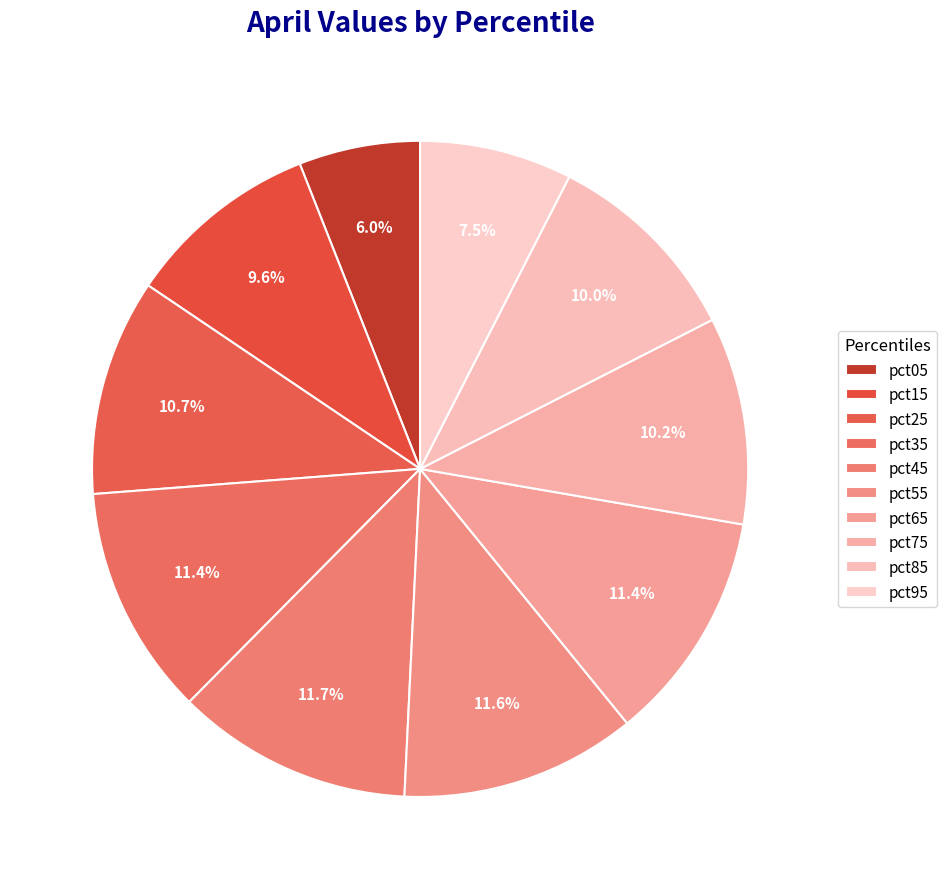

To the nearest percent, what portion does pct65 represent?

11%